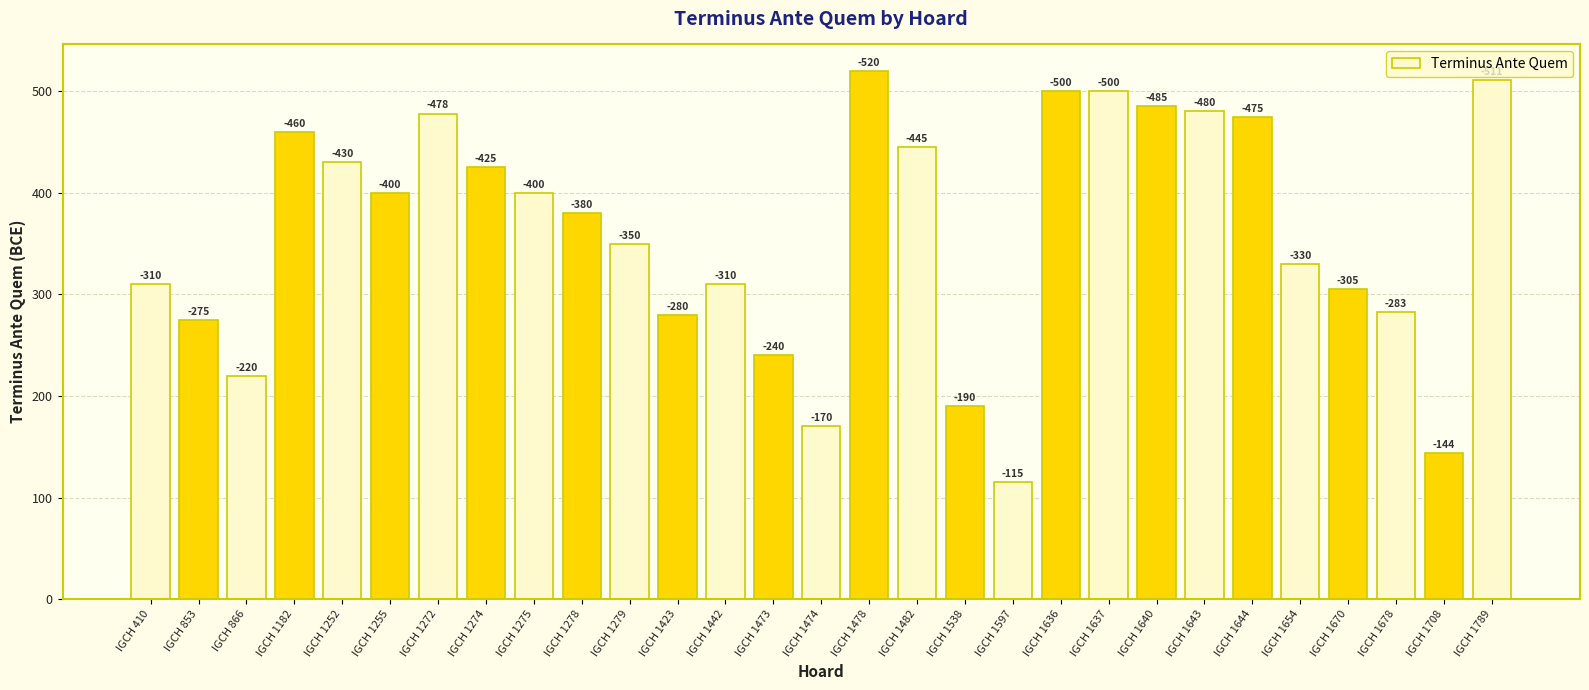

Which category has the lowest value across all series?

IGCH 1597